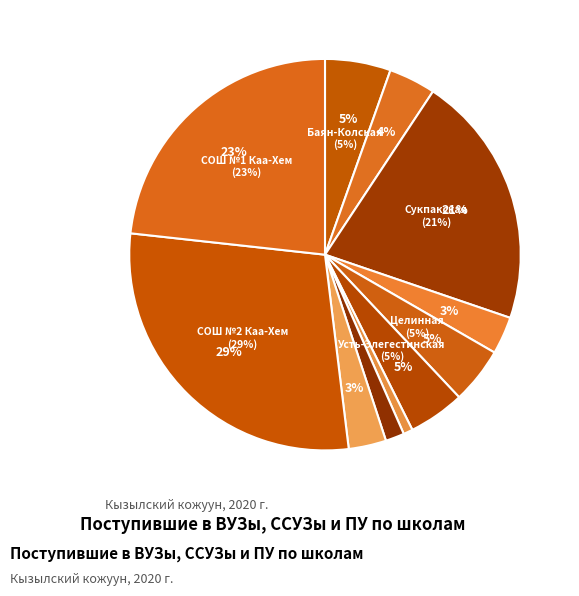

Which series has the largest range (max minus min)?

Поступили в ВУЗы, ССУЗы и ПУ